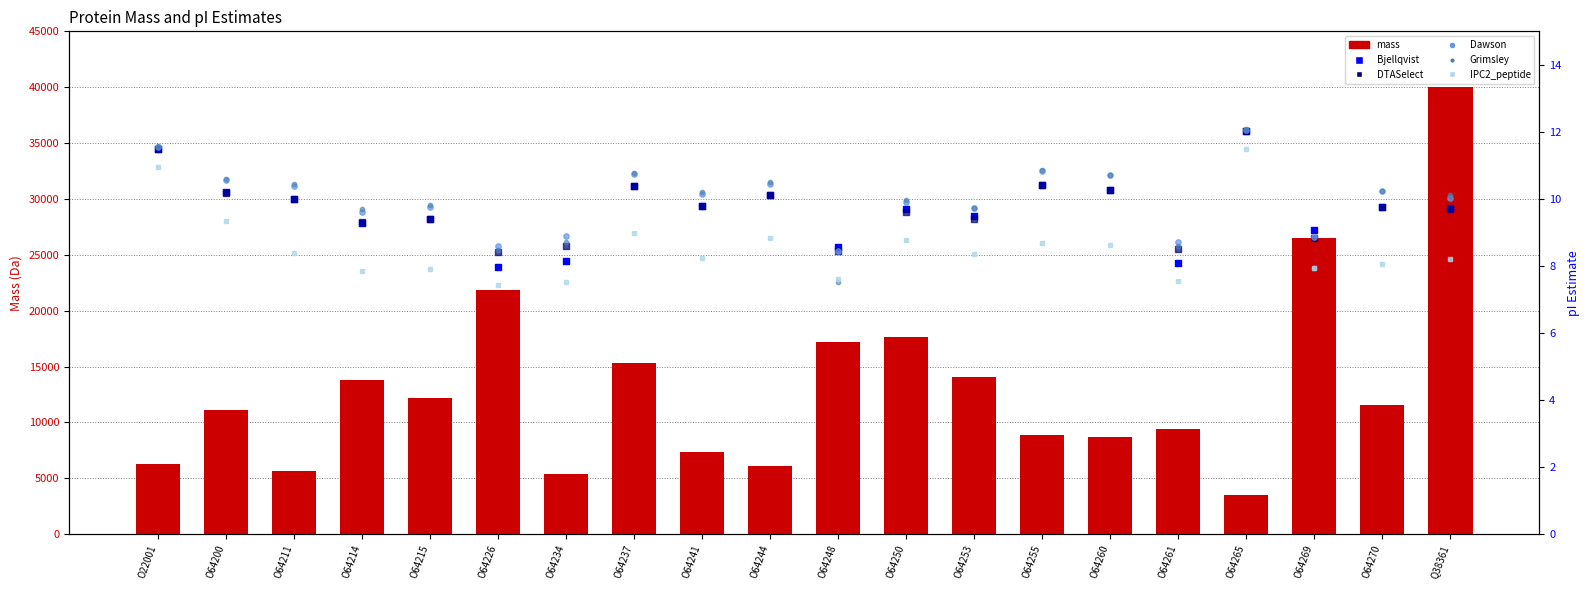

At which category is the sum across all series the highest?

Q38361